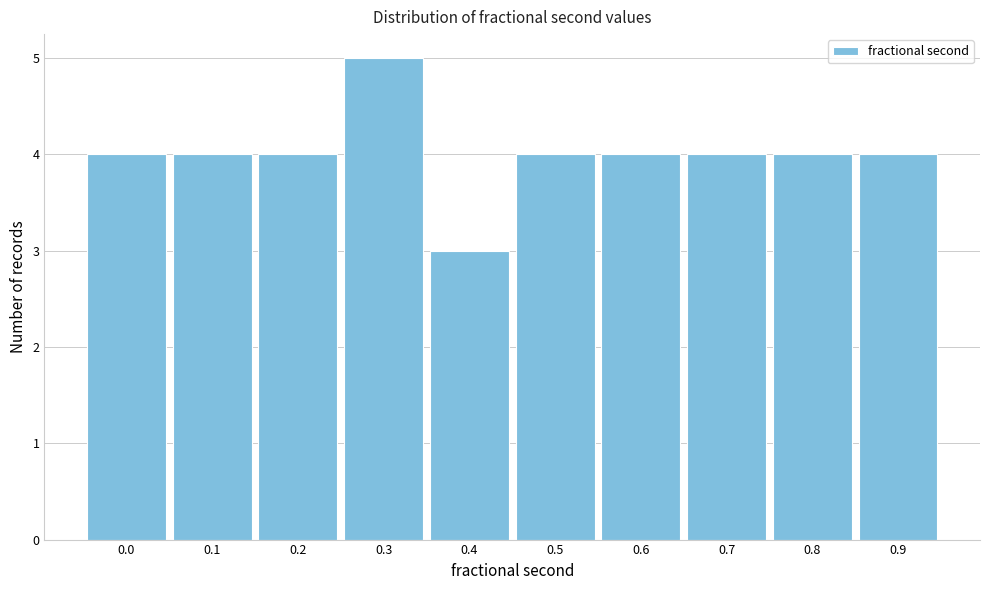

Reading left to right, extract all data points from this chart.

4	4	4	5	3	4	4	4	4	4